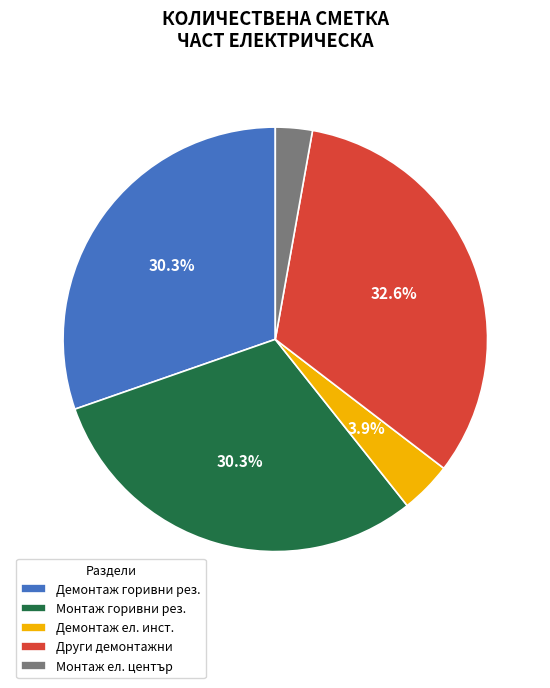

Approximately how many times larger is the value at Демонтаж горивни рез. compared to Други демонтажни?

0.9